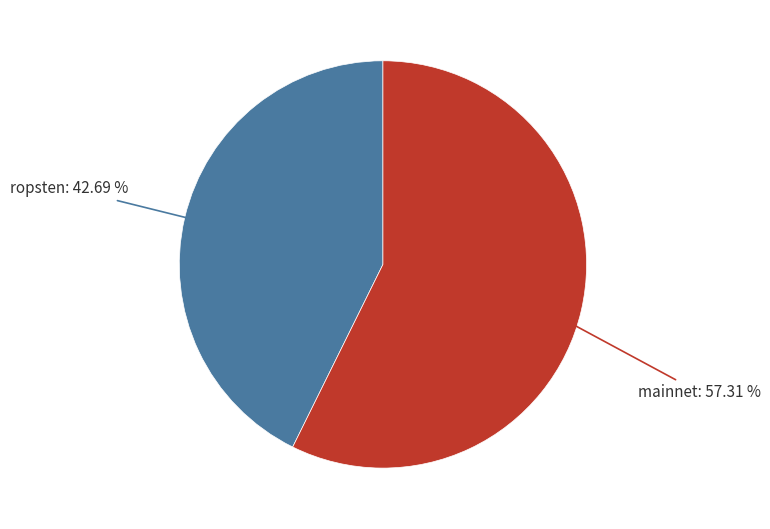

Do ropsten: 42.69 % and mainnet: 57.31 % together represent more than half of the pie?

Yes